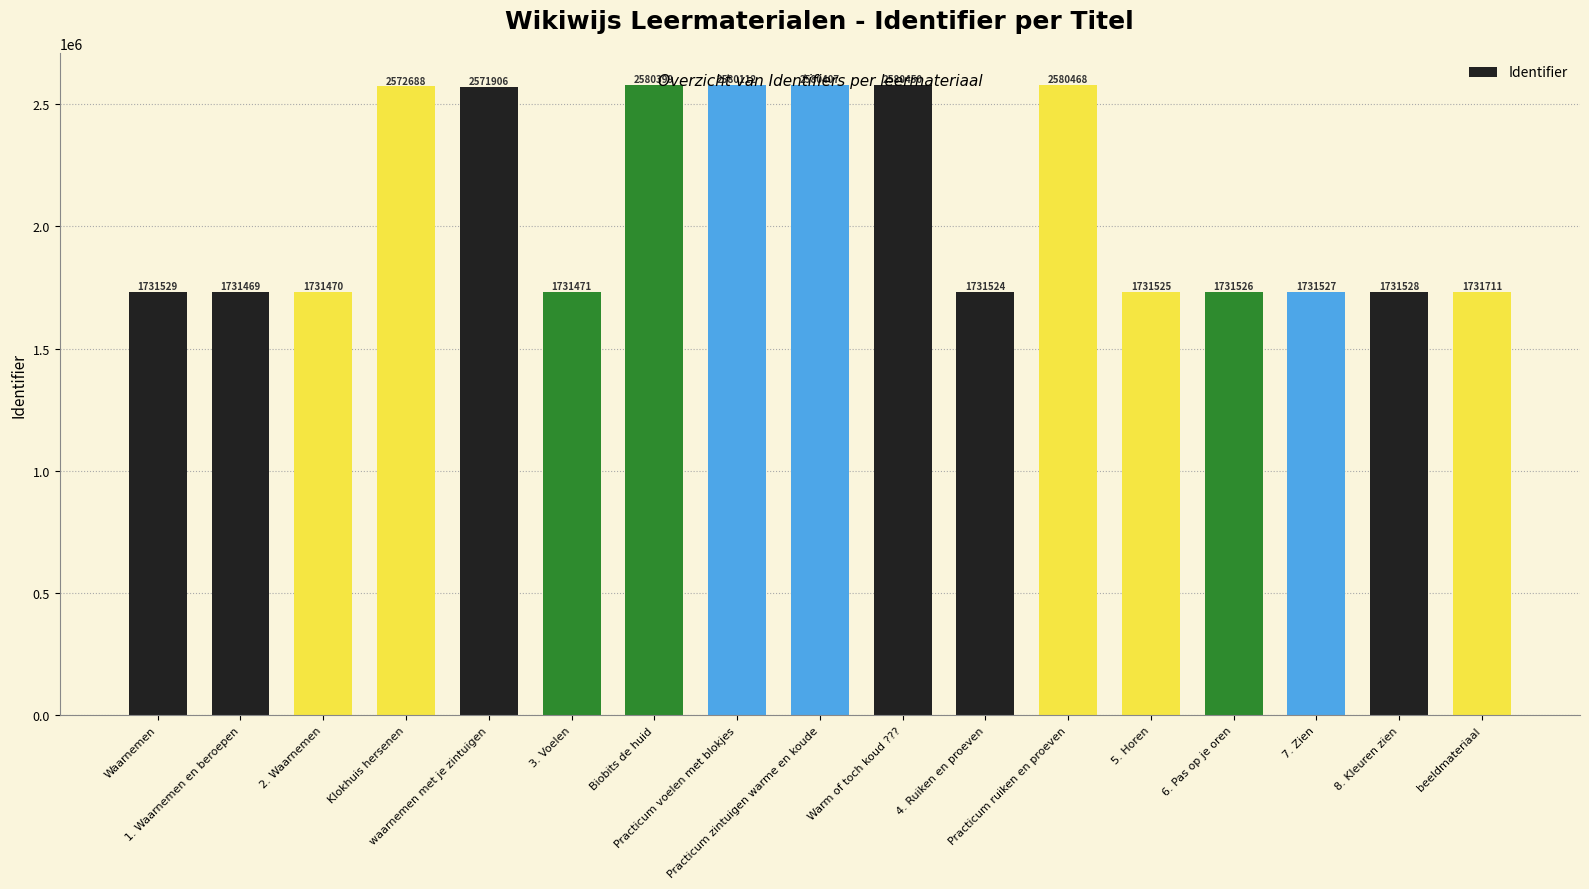

Reading left to right, extract all data points from this chart.

1731529	1731469	1731470	2572688	2571906	1731471	2580399	2580112	2580407	2580450	1731524	2580468	1731525	1731526	1731527	1731528	1731711